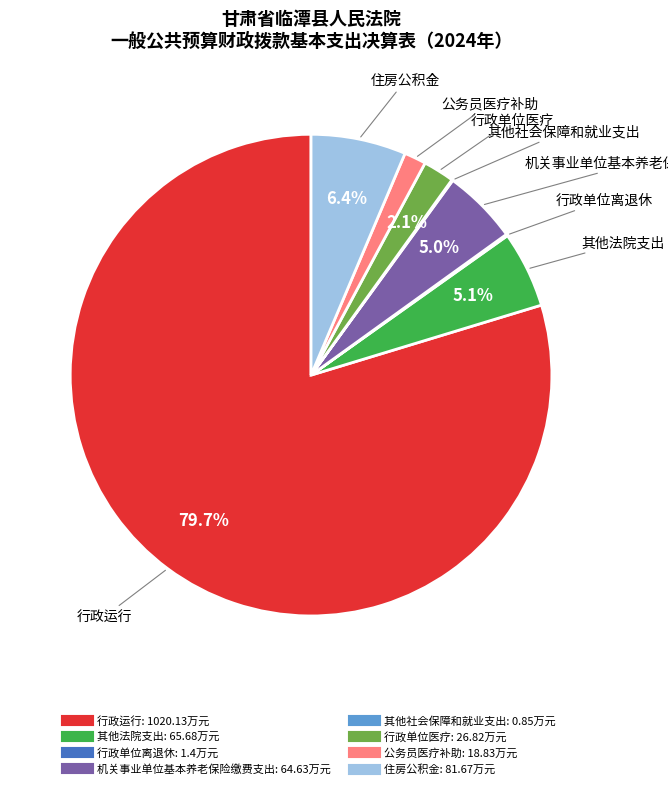

What is the majority slice?

行政运行